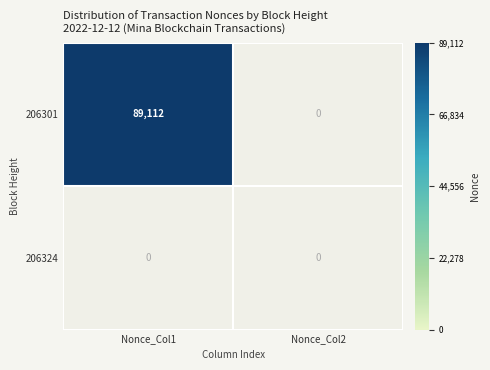

What is the sum of the 206301 values at 0 and 1?

89112